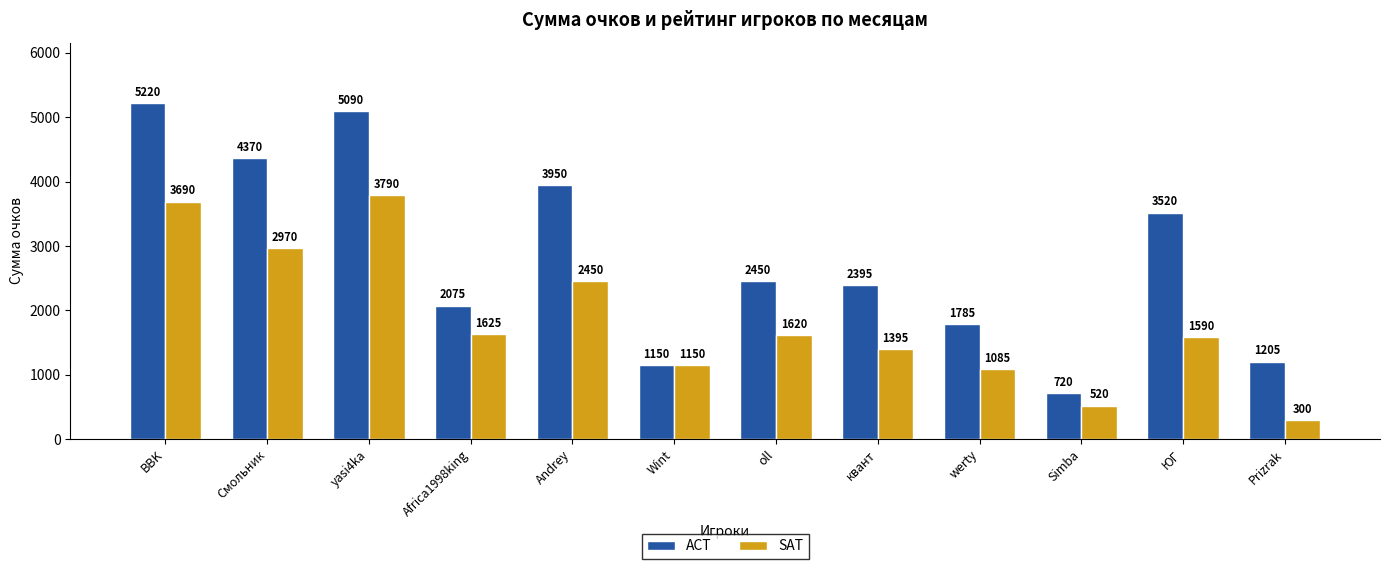

What is the difference between the second highest and second lowest values in the SAT series?

3170